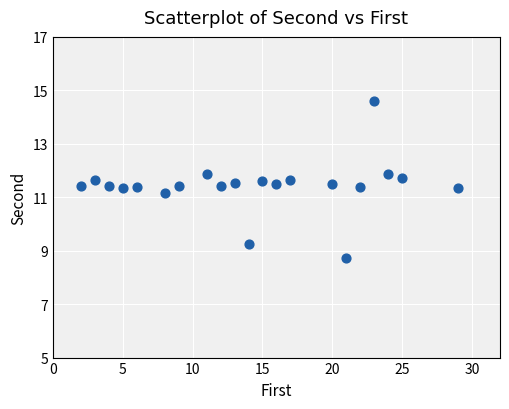

What is the range of Y values (max minus min)?

5.9